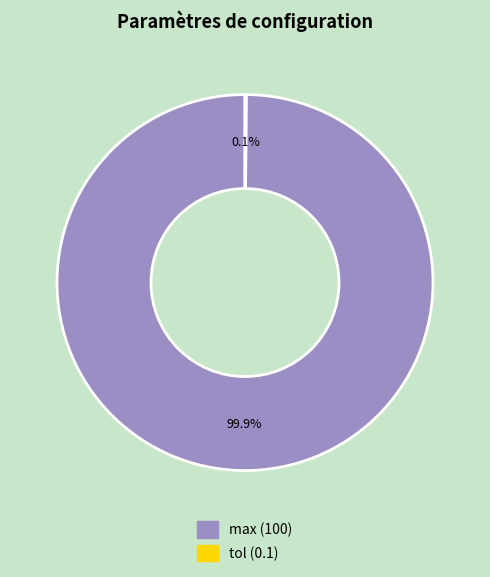

Which slice is the largest?

max